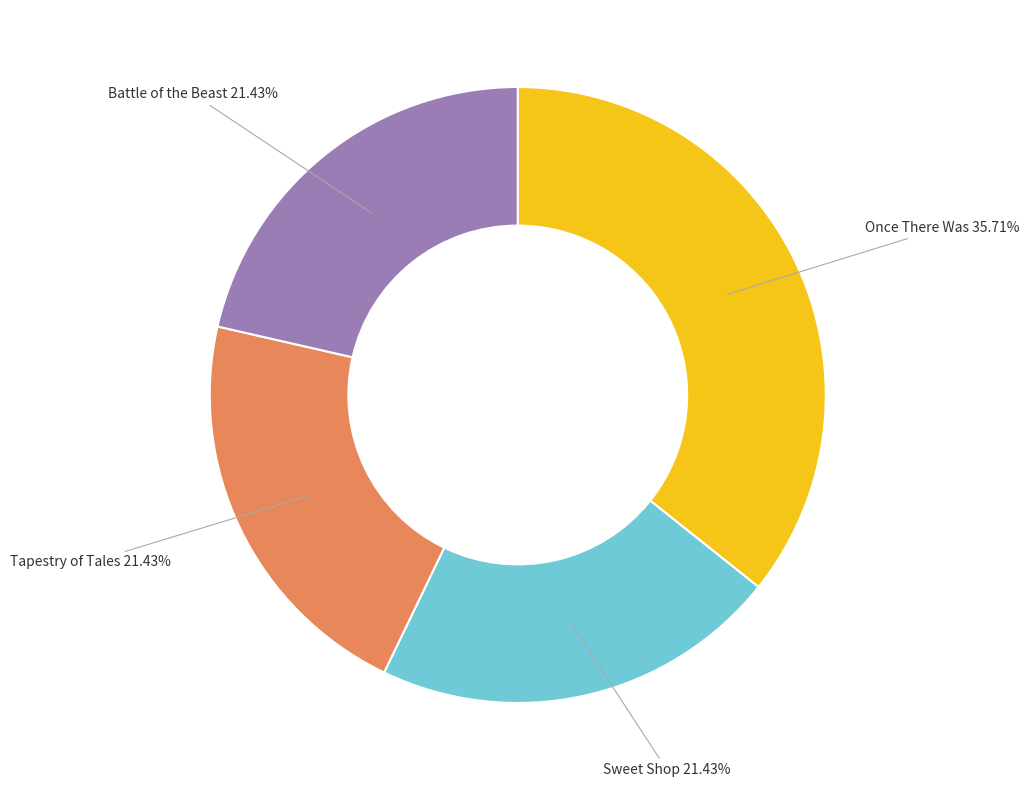

To the nearest percent, what portion does Once There Was represent?

36%